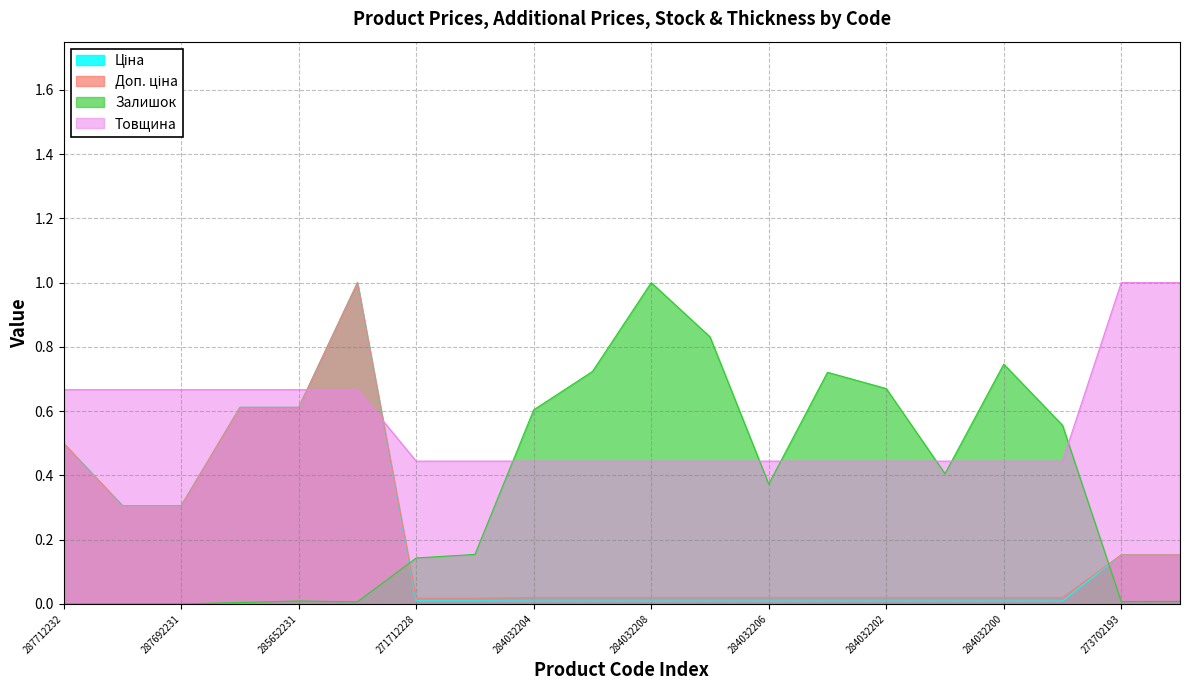

What is the maximum value for Ціна?

1.0